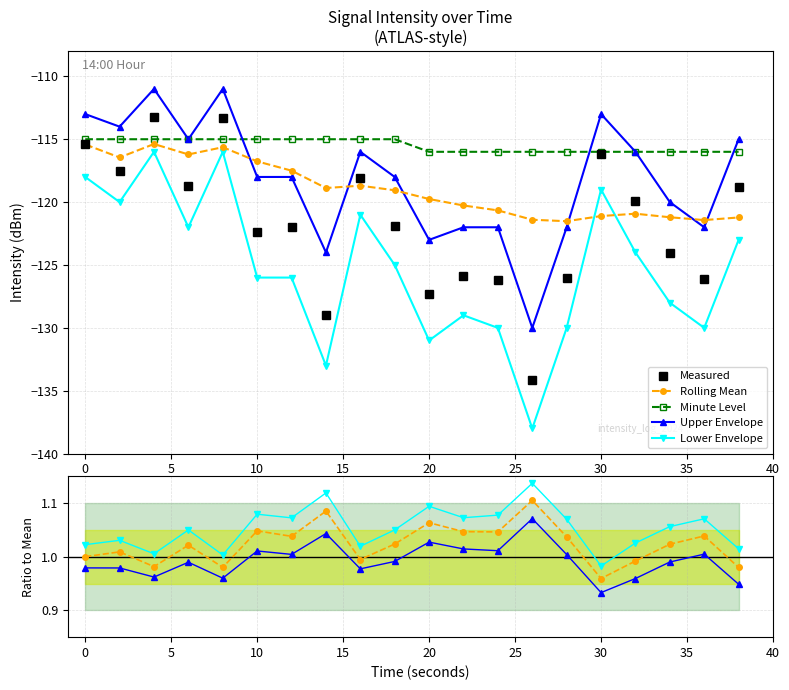

Which series has the widest spread of values?

lower_bound